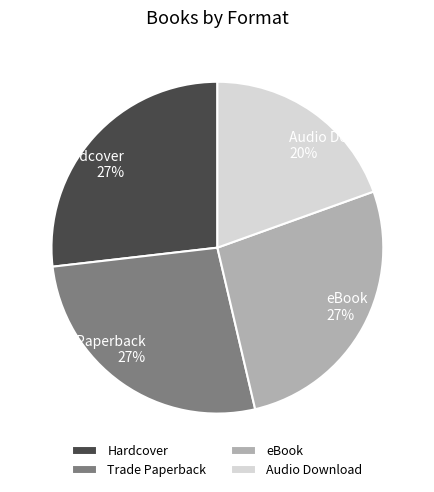

To the nearest percent, what is the average slice percentage?

25%